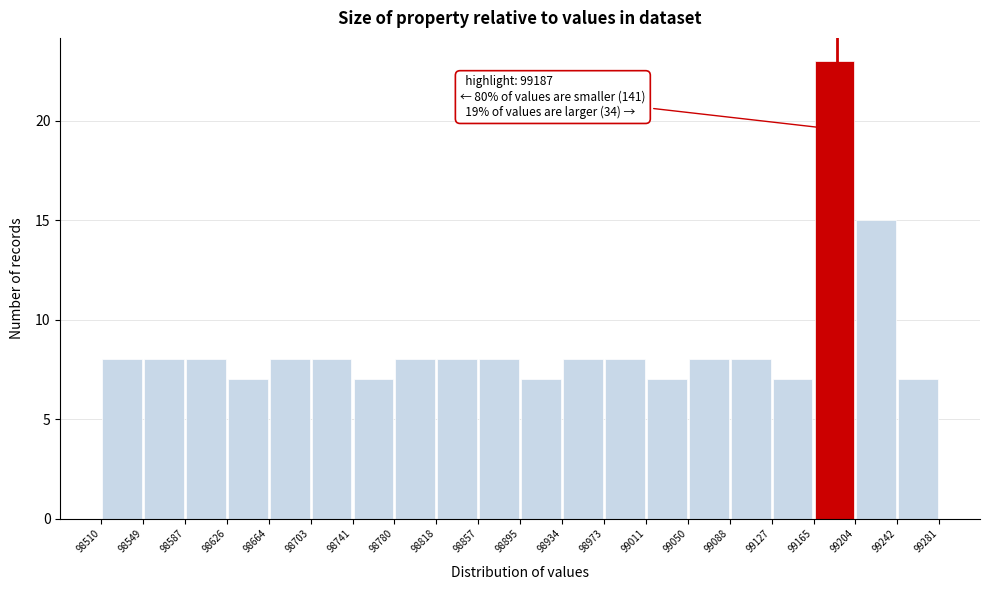

Which range on the x-axis has the tallest bar?

99165 to 99204